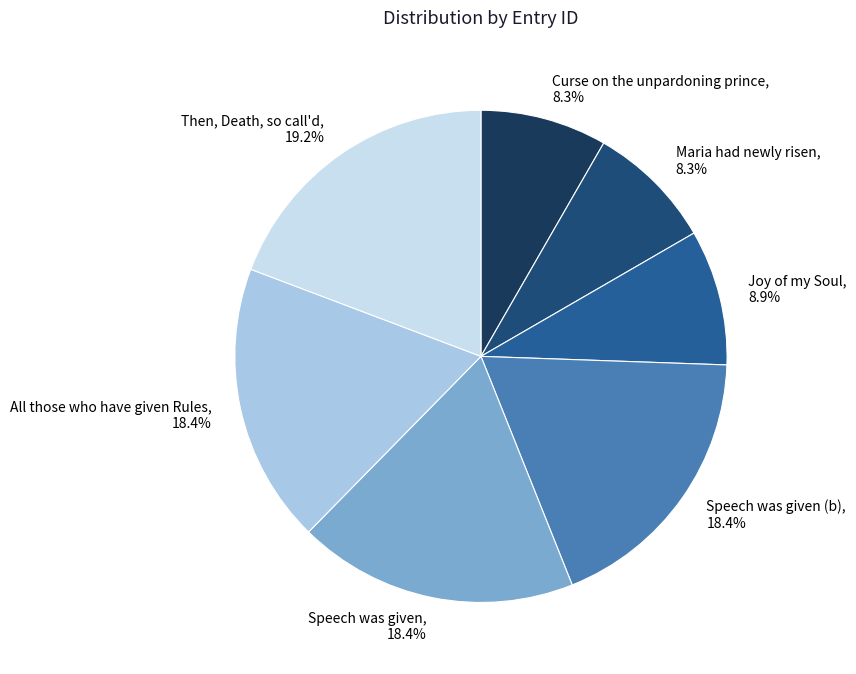

To the nearest percent, what is the average slice percentage?

14%